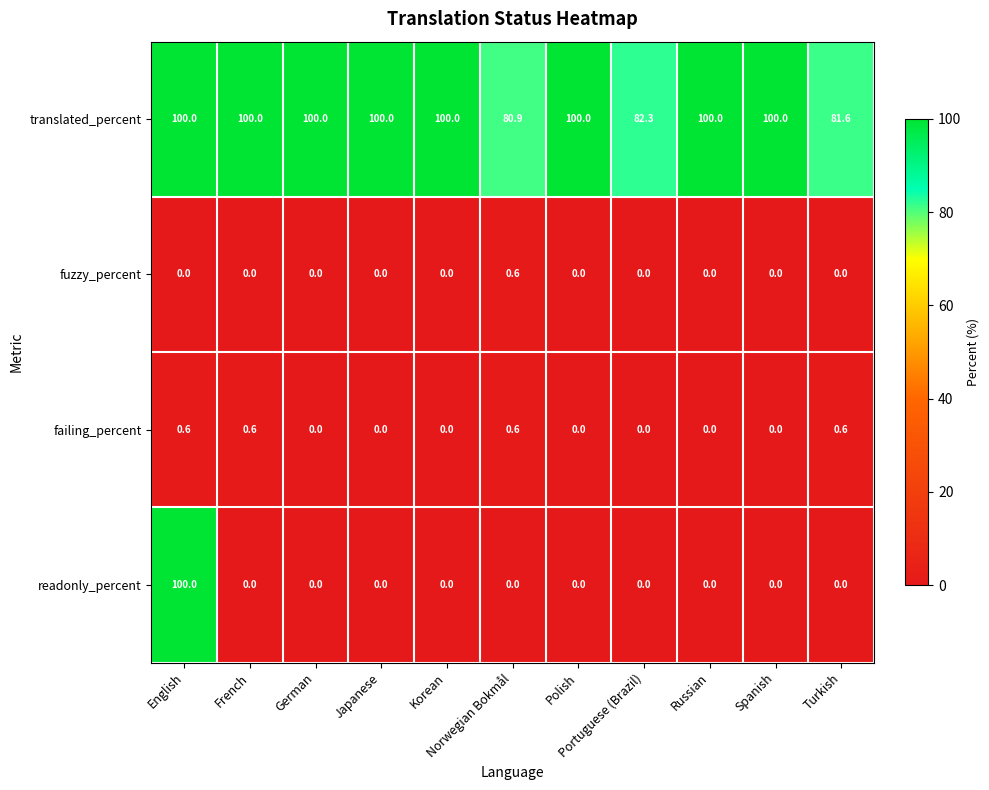

What is the total value across all series at Spanish?

100.0